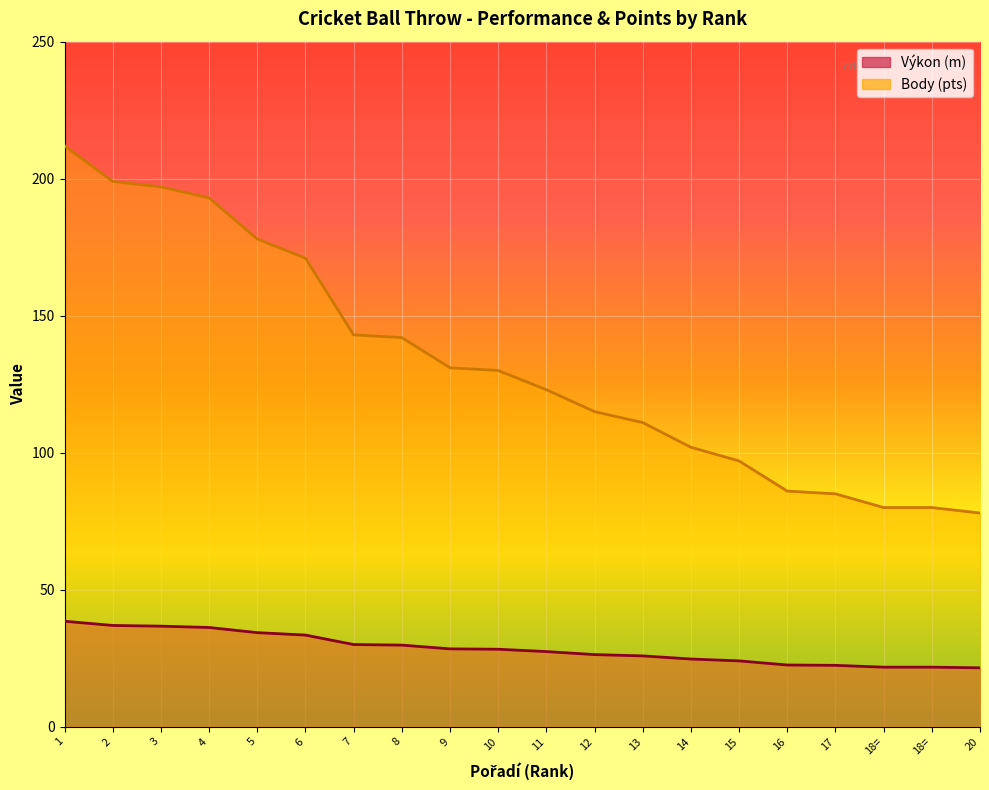

What is the average value of the Výkon series?

28.6